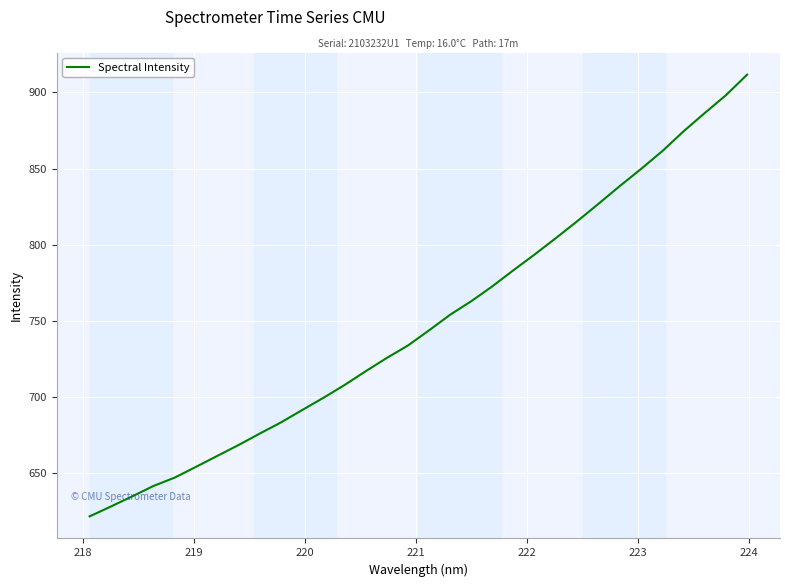

What is the minimum value shown in the chart?

621.6